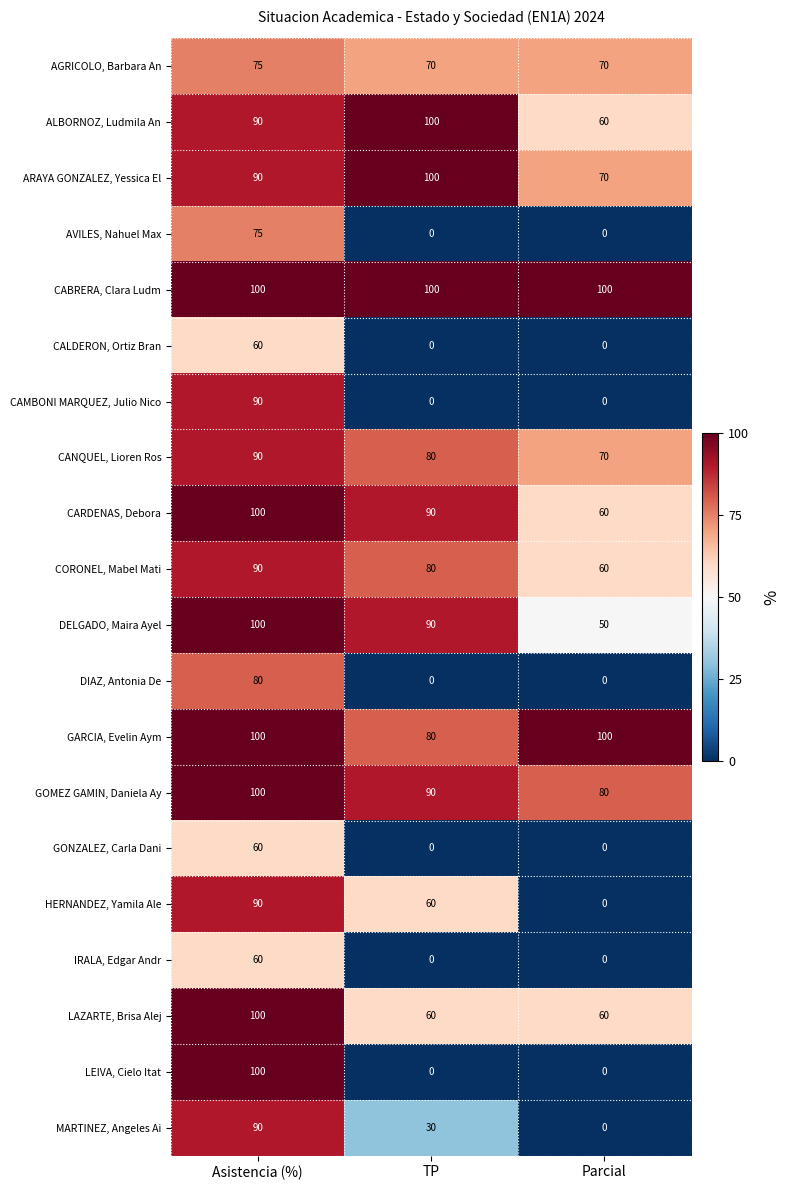

At which label does DIAZ, Antonia De reach its peak?

Asistencia (%)